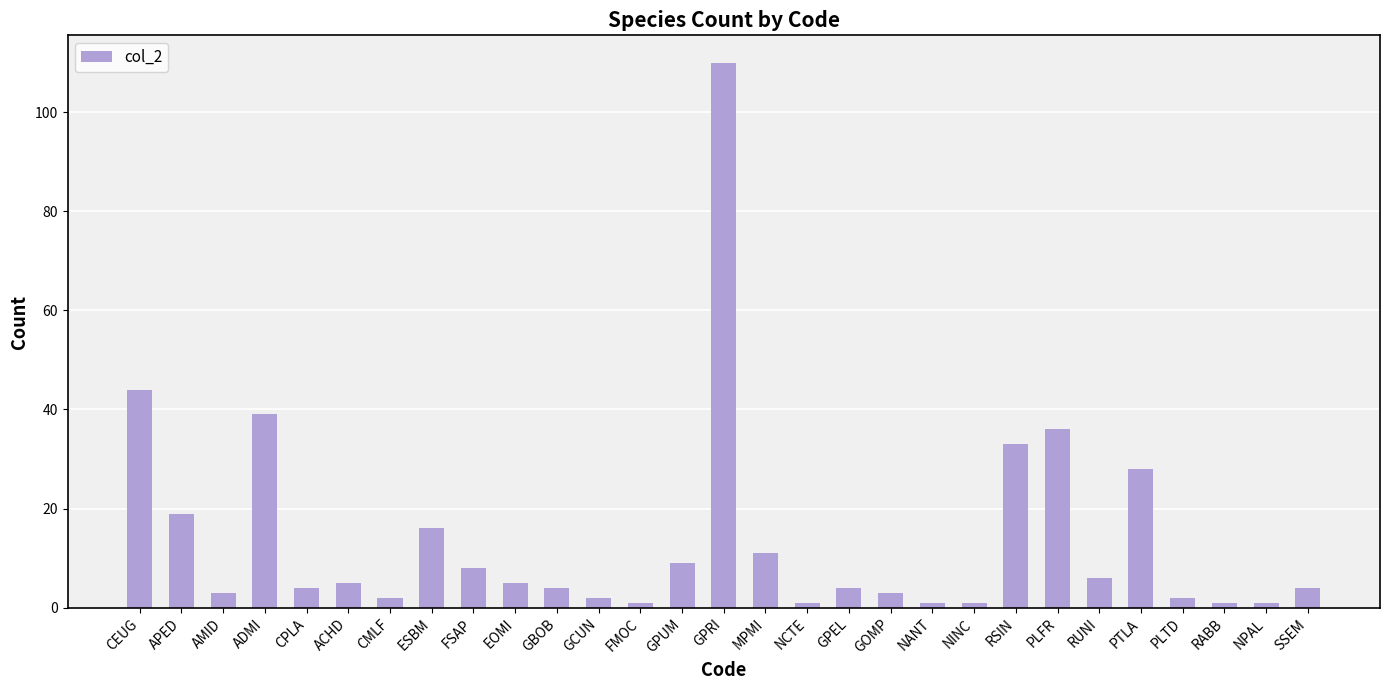

What is the ratio of the value at CEUG to the value at FMOC?

44.0